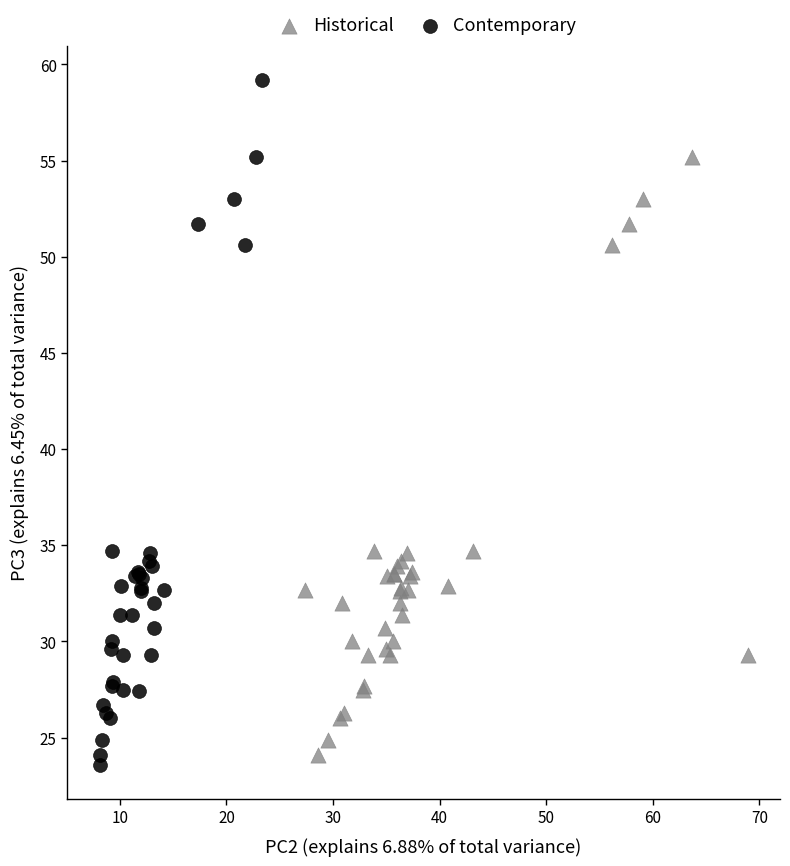

Which series has the largest Y range (max minus min)?

Contemporary